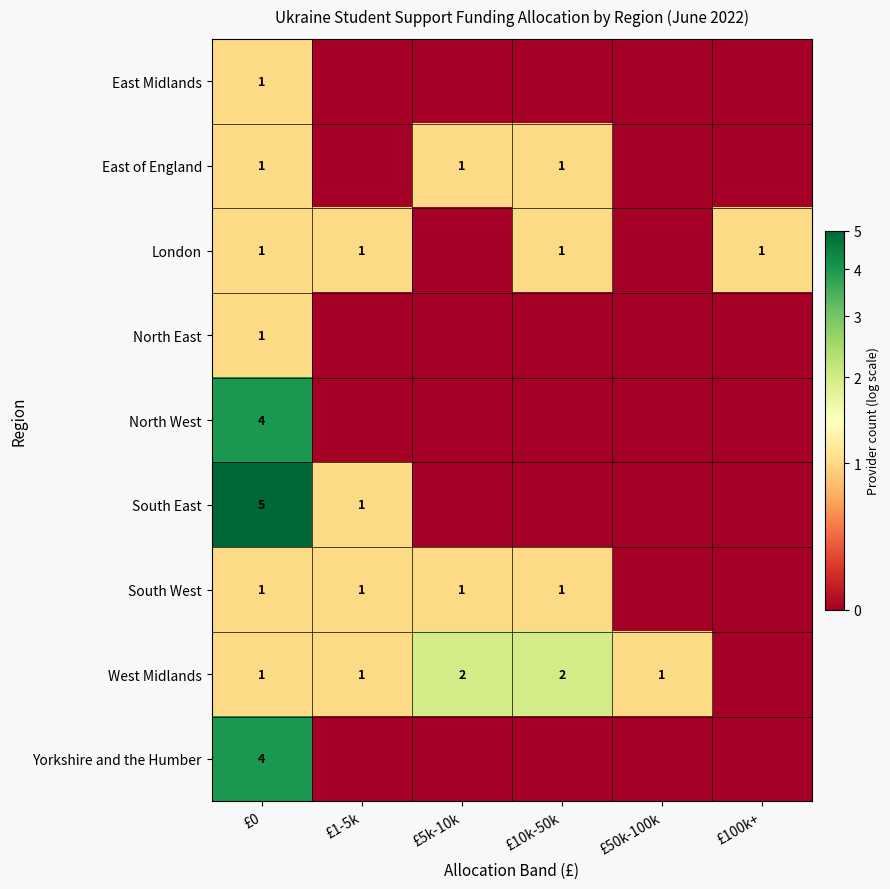

The London series shows 0 at £0. True or false?

False